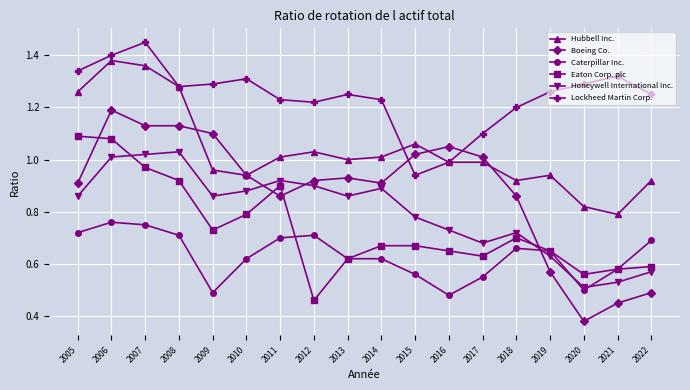

True or false: Hubbell Inc. has a value of 0.9 at 2022.

True